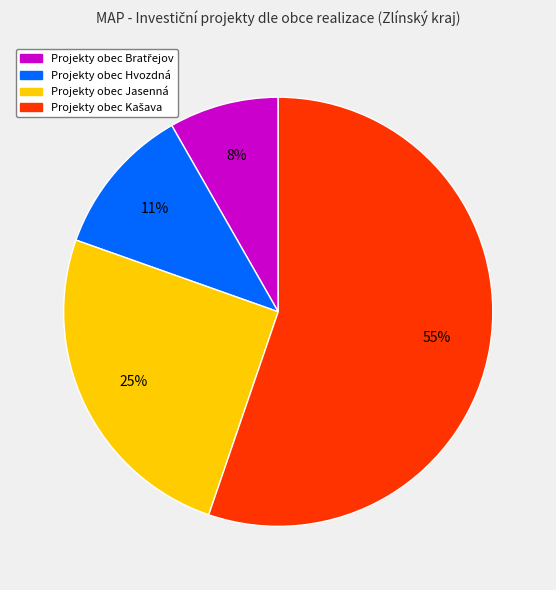

To the nearest percent, what is the difference between the largest and smallest slice percentages?

47%